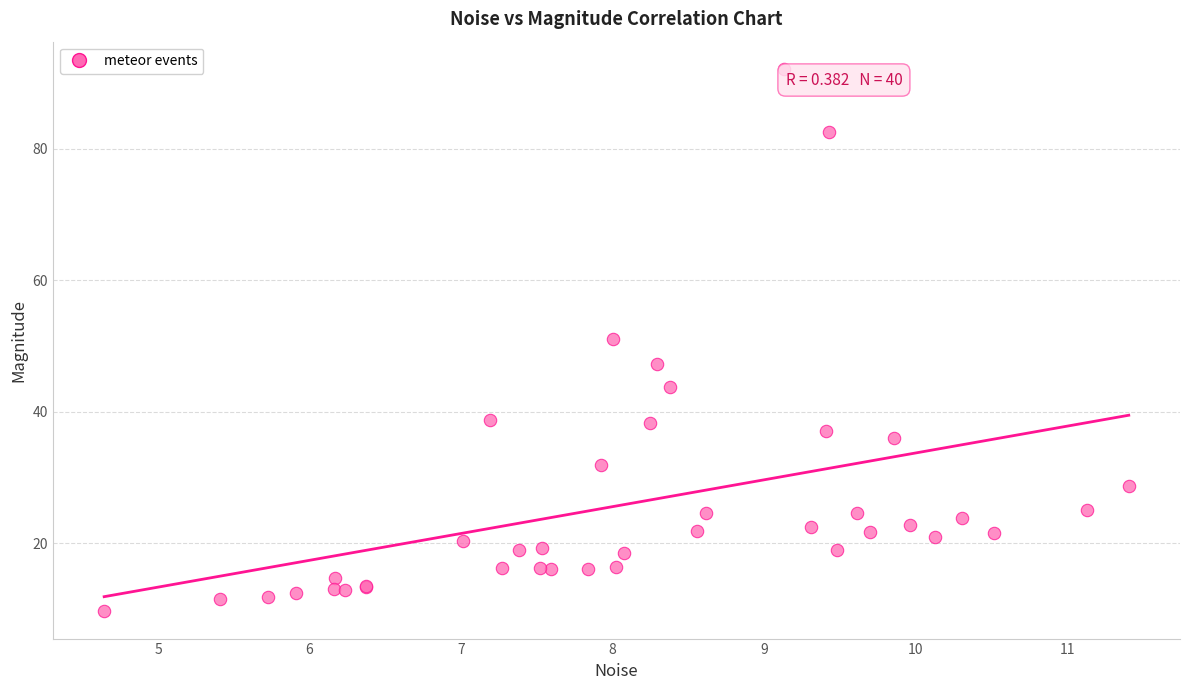

What Y value in the scatter plot is closest to 50?

51.2